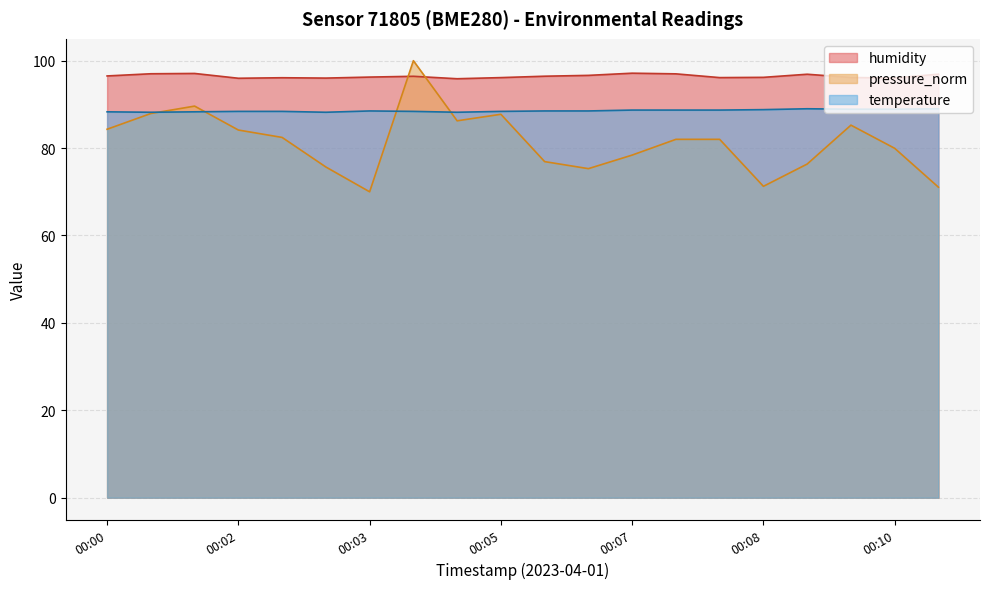

The temperature series shows 28.3 at 00:06. True or false?

False